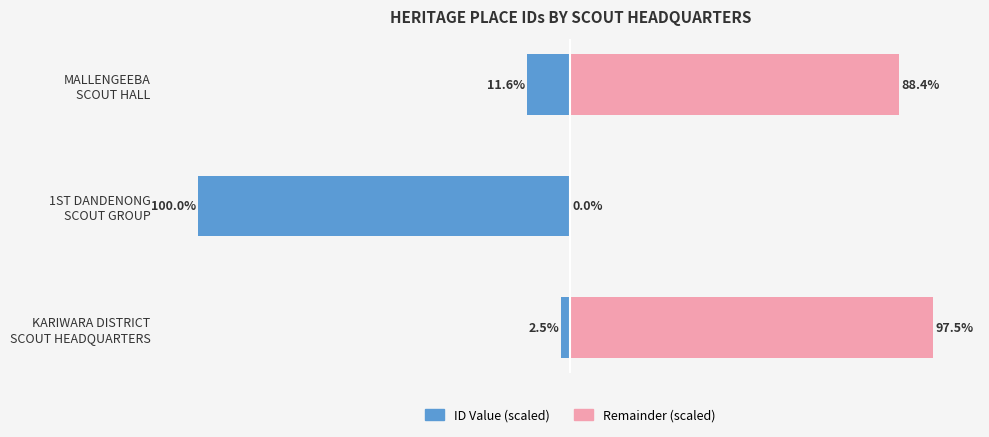

True or false: Remainder (scaled) has a value of 88.4 at MALLENGEEBA SCOUT HALL.

True